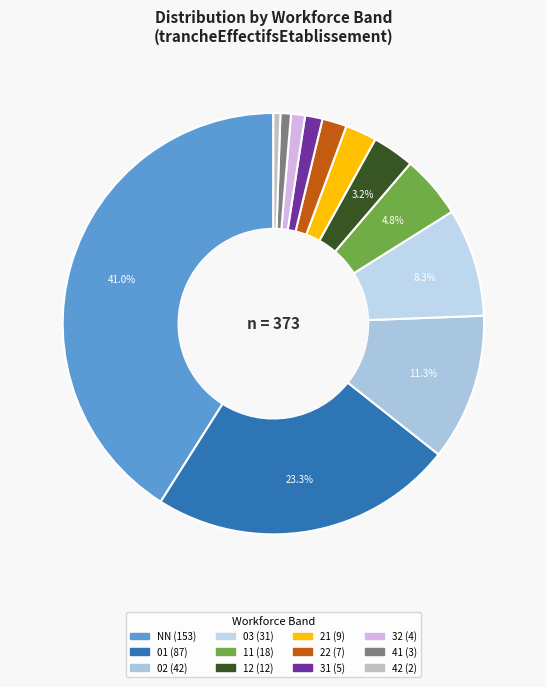

The 22 slice represents 2% of the pie. True or false?

True